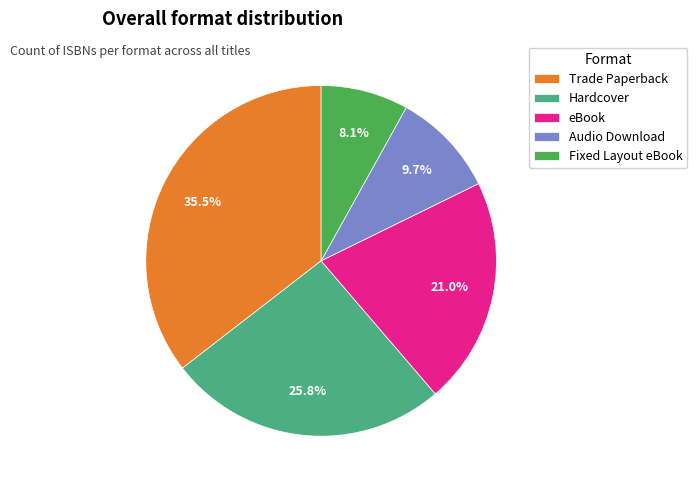

To the nearest percent, what percentage of the pie is Fixed Layout eBook?

8%